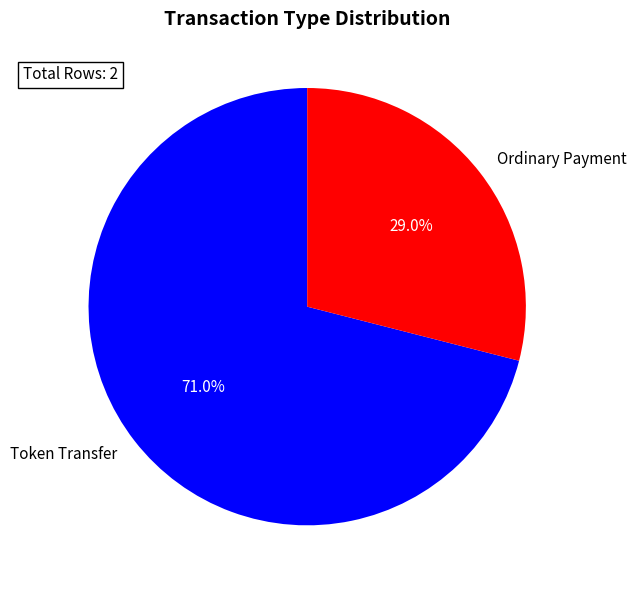

Rank the categories by value from highest to lowest.

Token Transfer, Ordinary Payment